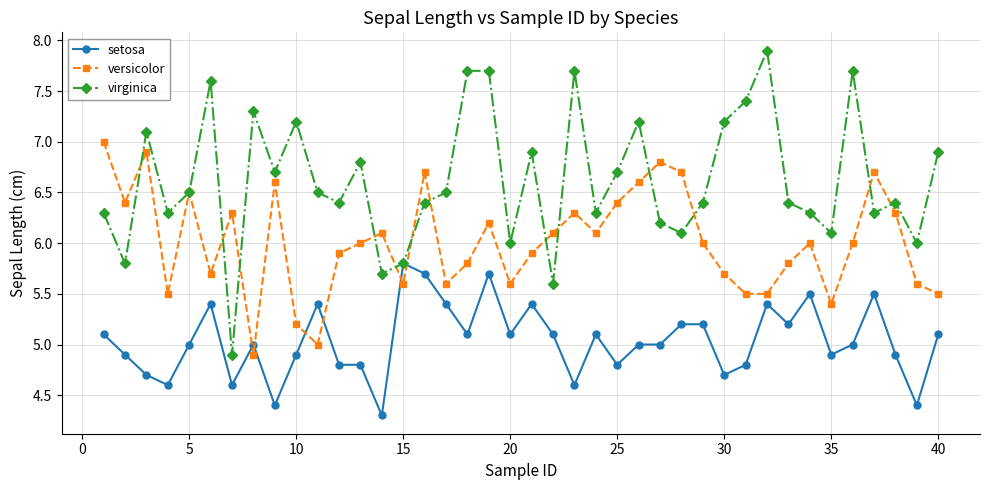

True or false: versicolor and setosa intersect in this chart.

True